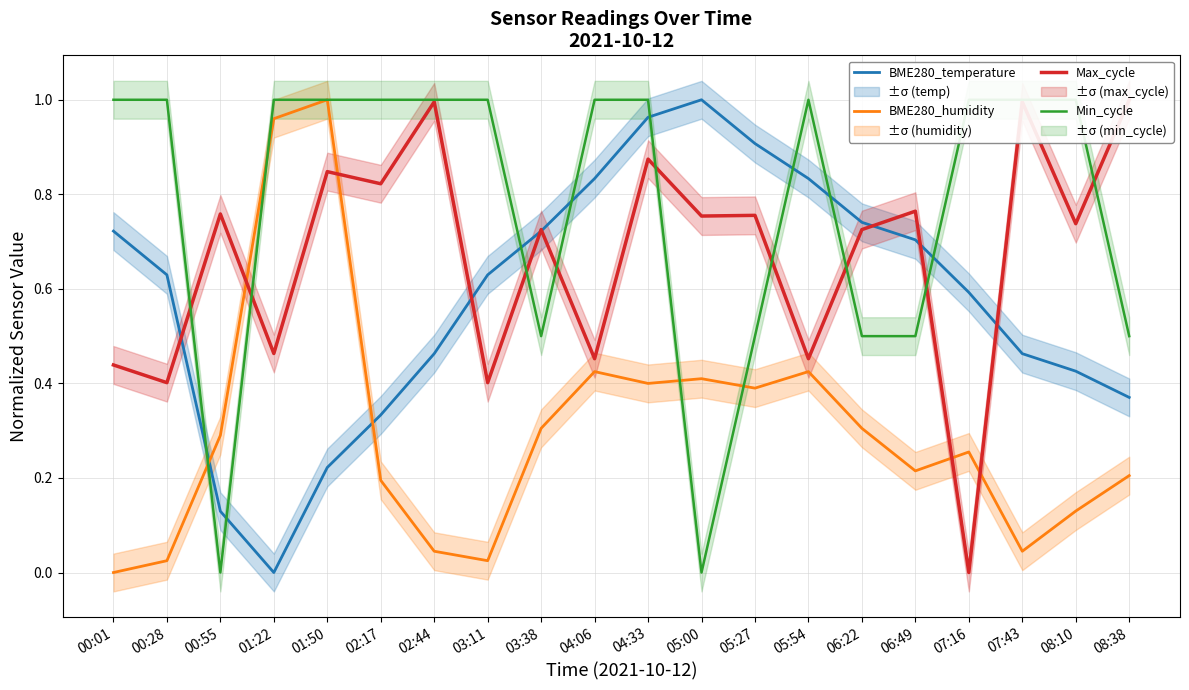

What is the spread (max minus min) of values at 03:38?

0.4